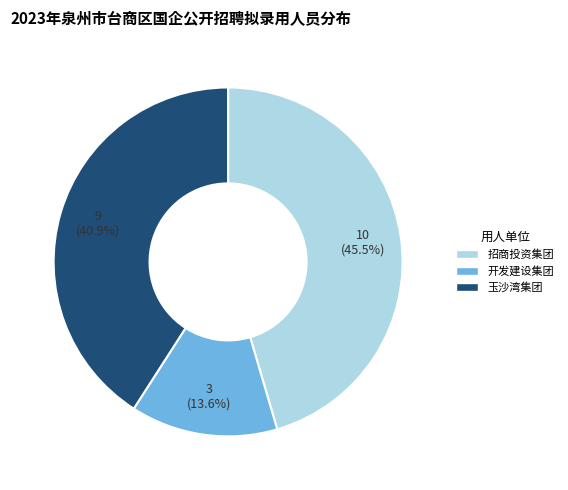

Does any single category account for the majority?

No